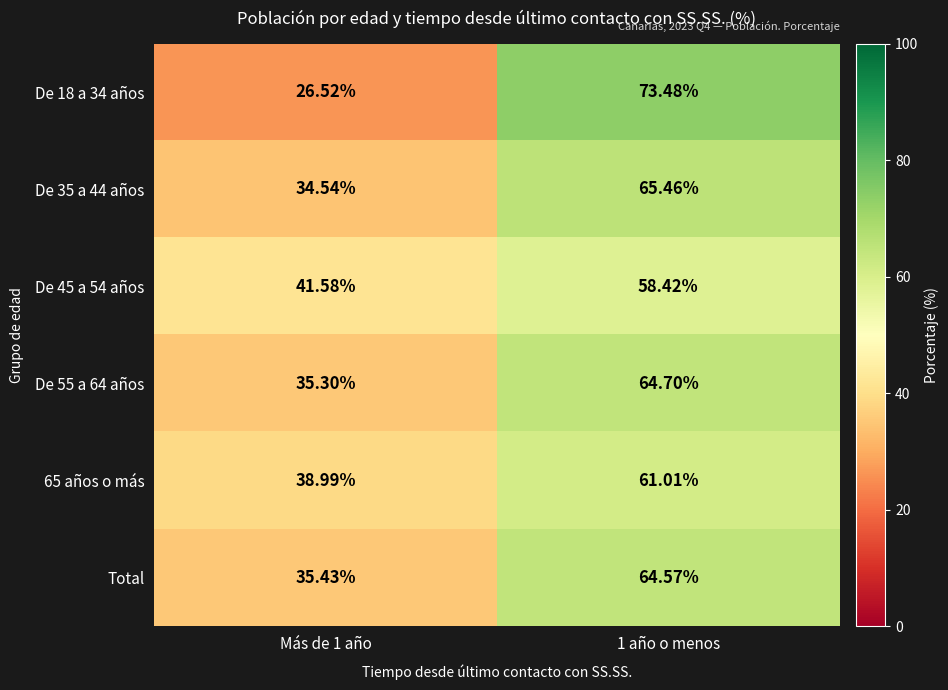

Is the value of De 45 a 54 años at Más de 1 año greater than the value of De 18 a 34 años at 1 año o menos?

No